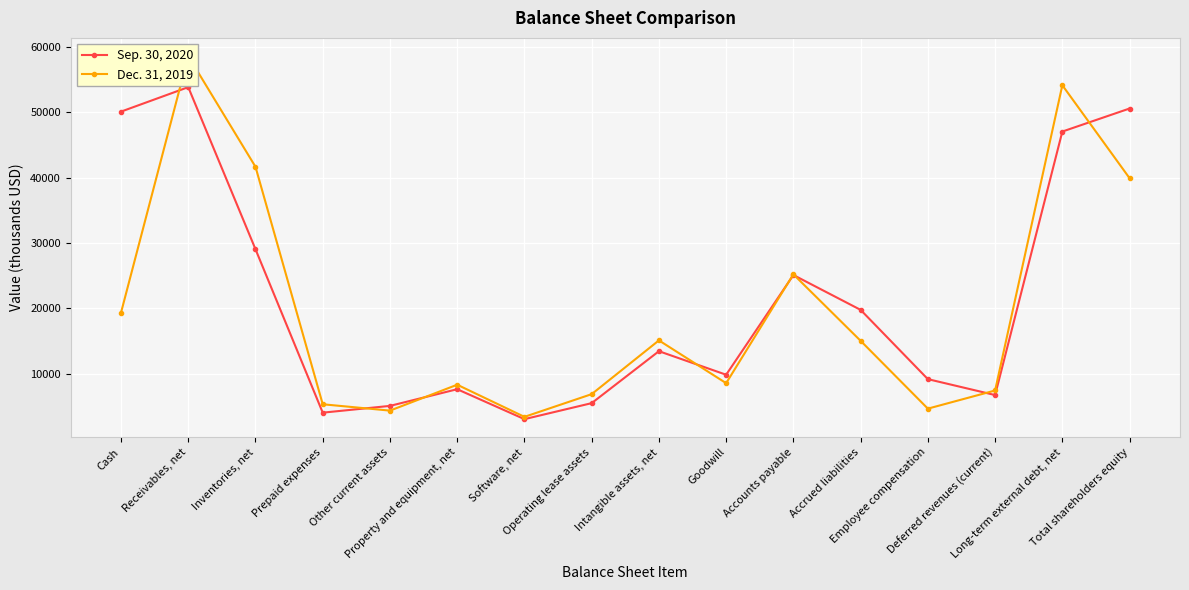

Reading left to right, list all the values displayed in this chart.

Sep. 30, 2020: Cash=50120	Receivables, net=53866	Inventories, net=29054	Prepaid expenses=4036	Other current assets=5074	Property and equipment, net=7627	Software, net=3045	Operating lease assets=5494	Intangible assets, net=13446	Goodwill=9842	Accounts payable=25107	Accrued liabilities=19771	Employee compensation=9169	Deferred revenues (current)=6731	Long-term external debt, net=47068	Total shareholders equity=50596
Dec. 31, 2019: Cash=19346	Receivables, net=58628	Inventories, net=41670	Prepaid expenses=5323	Other current assets=4350	Property and equipment, net=8314	Software, net=3395	Operating lease assets=6872	Intangible assets, net=15100	Goodwill=8552	Accounts payable=25214	Accrued liabilities=15034	Employee compensation=4652	Deferred revenues (current)=7430	Long-term external debt, net=54158	Total shareholders equity=39929